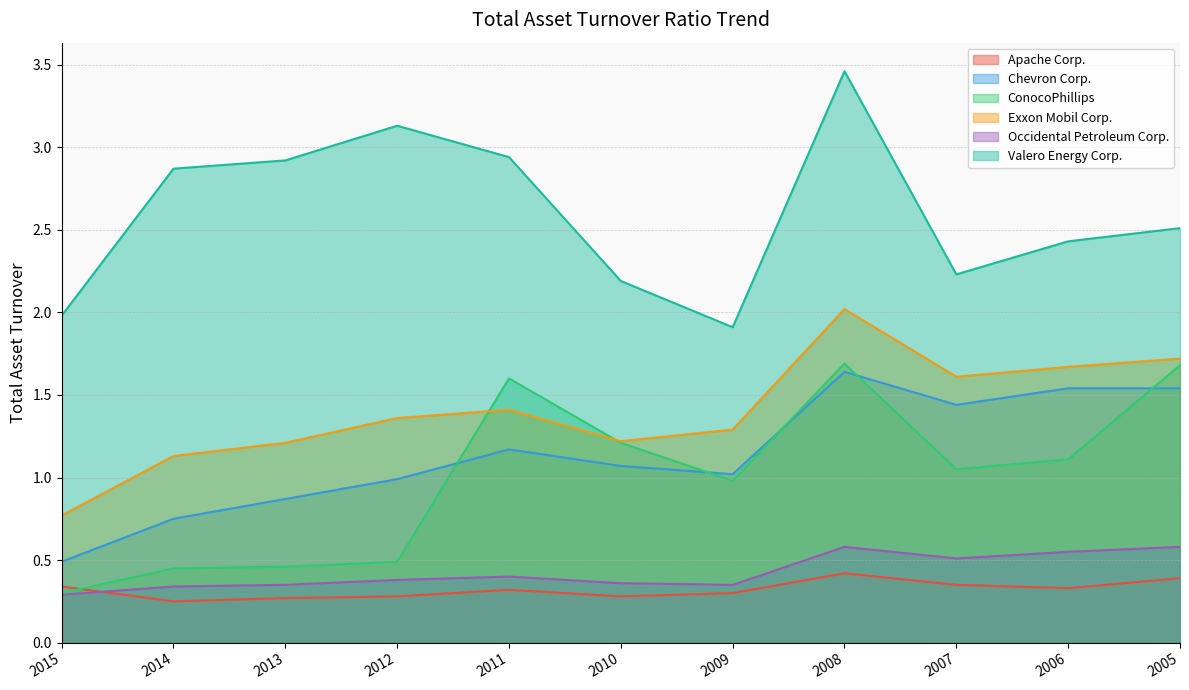

True or false: Occidental Petroleum Corp. has a value of 0.6 at 2006.

True